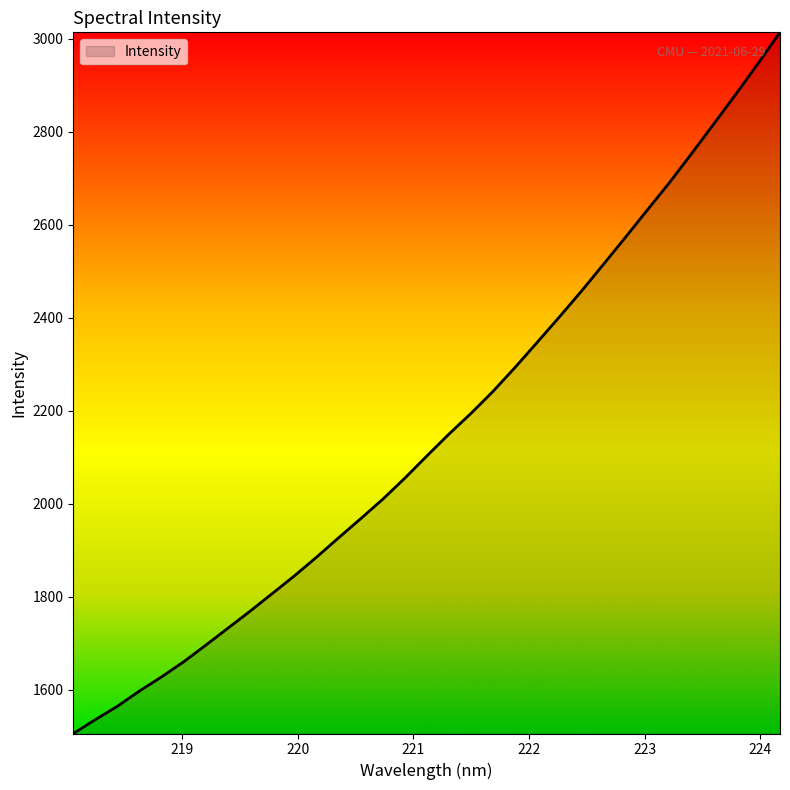

What is the maximum value shown in the chart?

3014.0